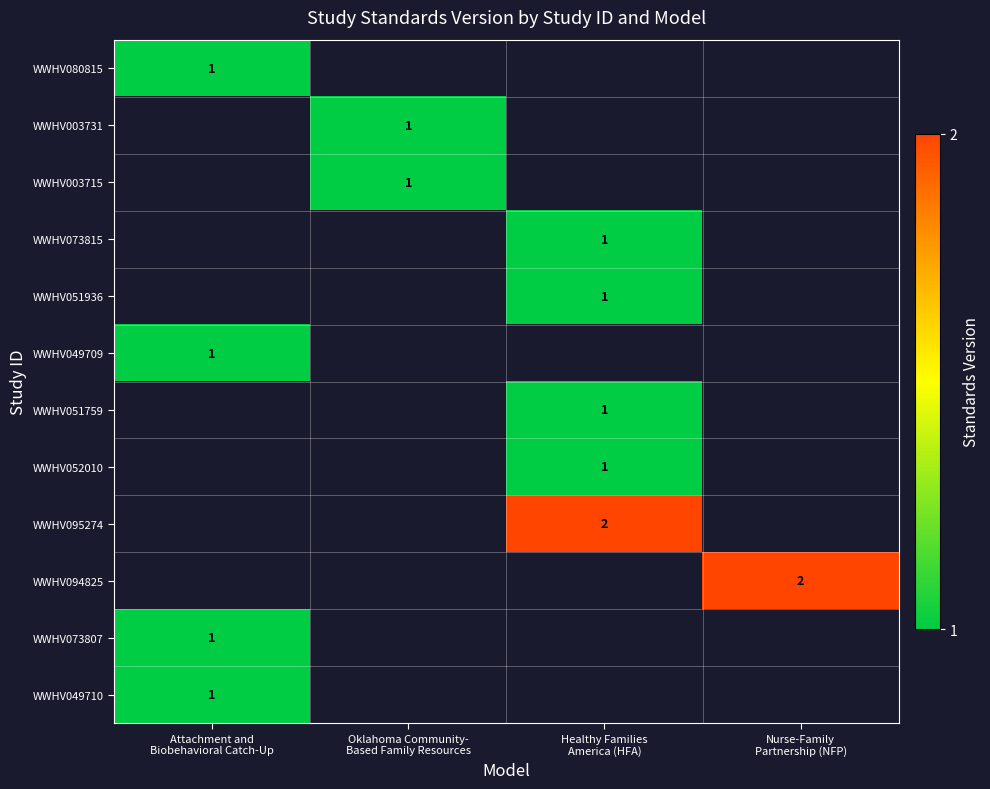

Is it true that WWHV003715 equals 1.3 at Oklahoma Community- Based Family Resources?

False